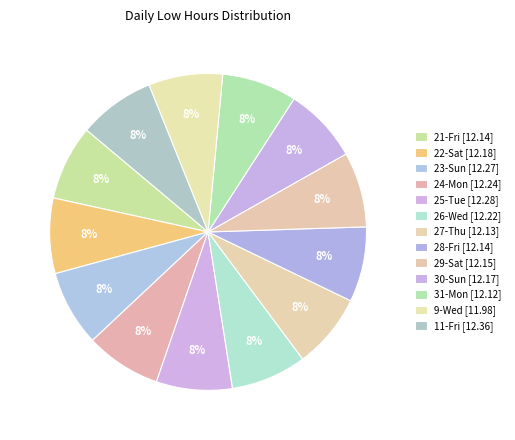

How much of the chart is everything except 24-Mon?

92.3%